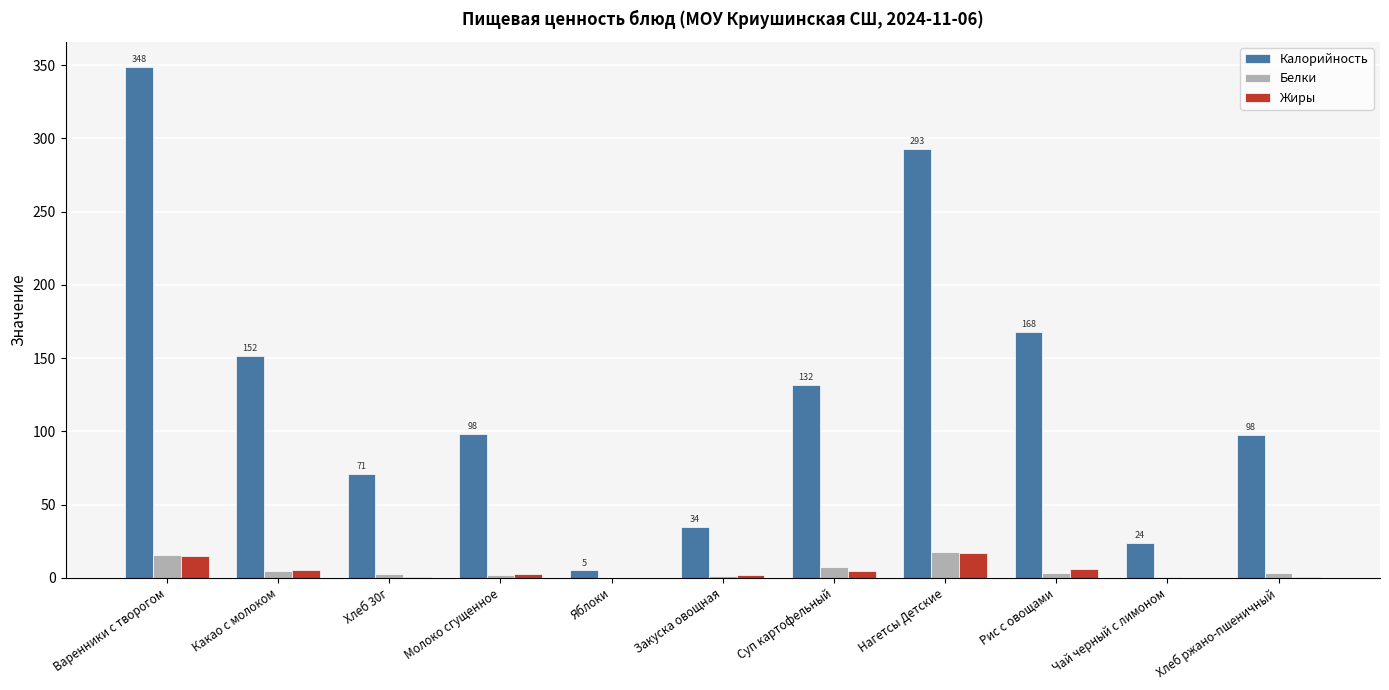

At which category is the sum across all series the highest?

Варенники с творогом